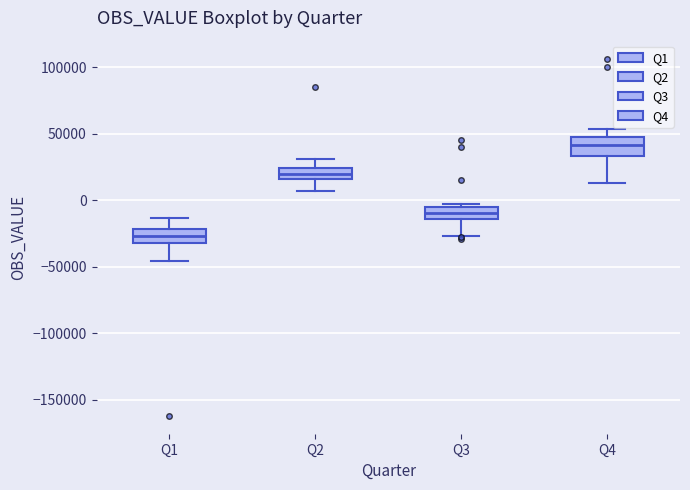

Where does the median line of the box for Q3 sit on the y-axis? The values are not printed on the chart, so give them approximately, as read against the axis.

-10000